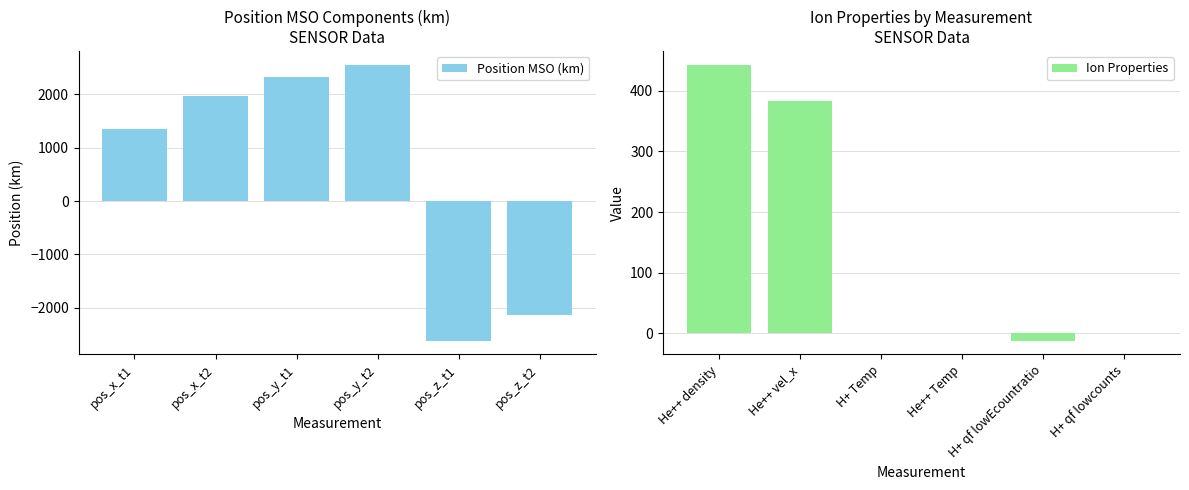

What is the average value of the Ion Properties series?

135.6